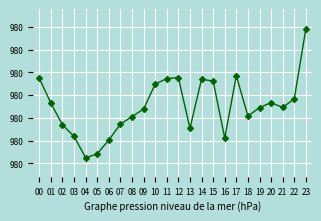

List the labels in order of value, smallest first.

04, 05, 06, 16, 03, 13, 02, 07, 08, 18, 09, 19, 21, 01, 20, 22, 10, 15, 14, 11, 00, 12, 17, 23